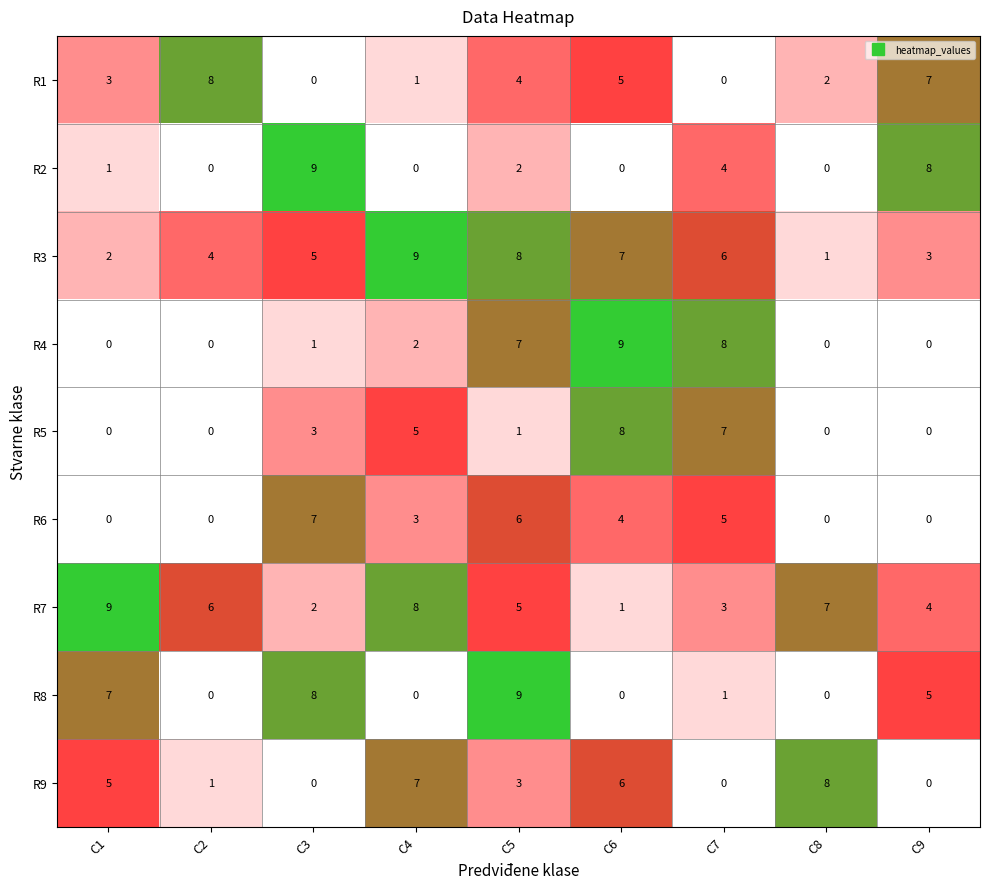

Read the R4 value at C6.

9